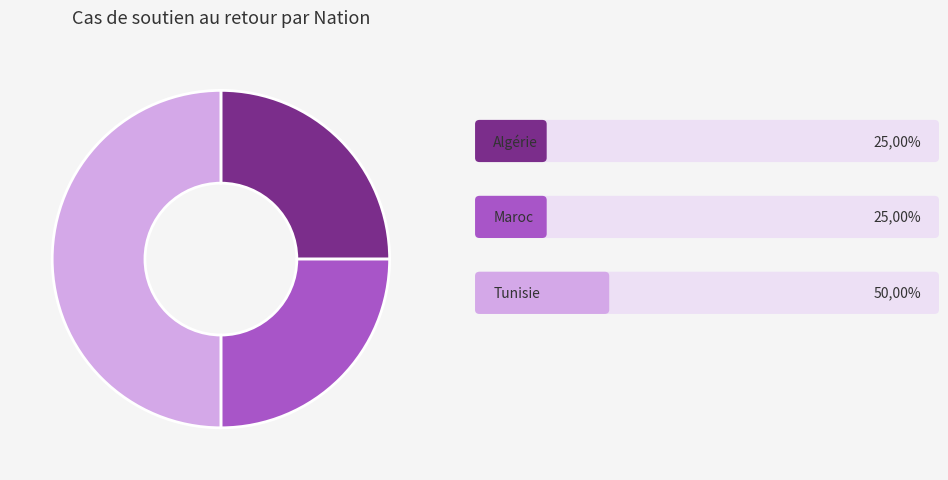

How many segments does this pie chart have?

3